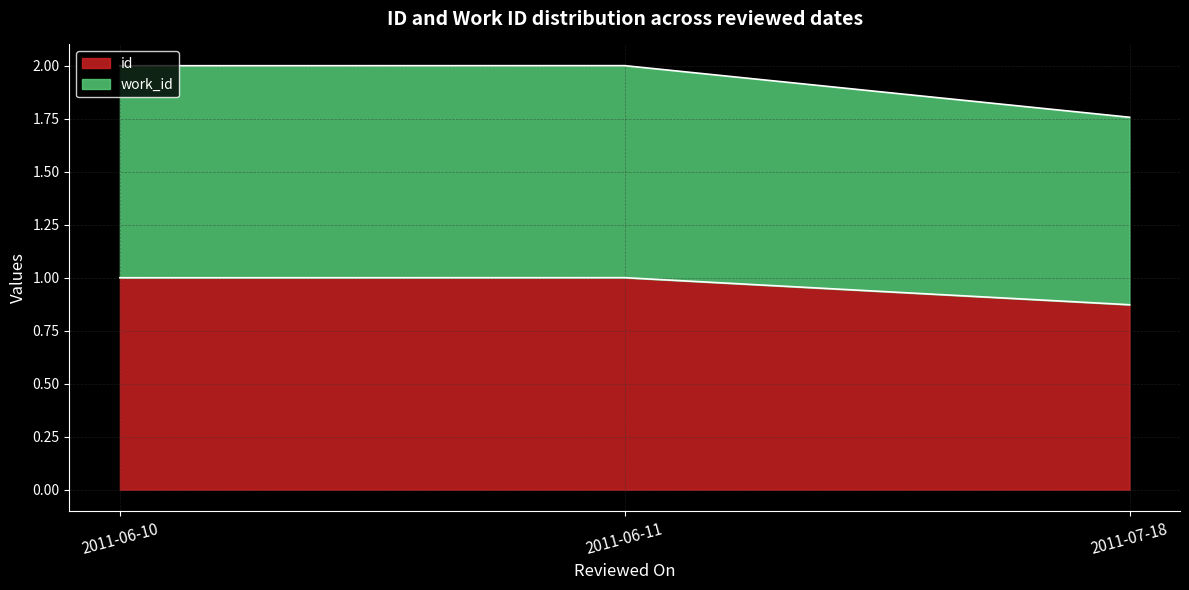

Which series has the largest total across all categories?

work_id